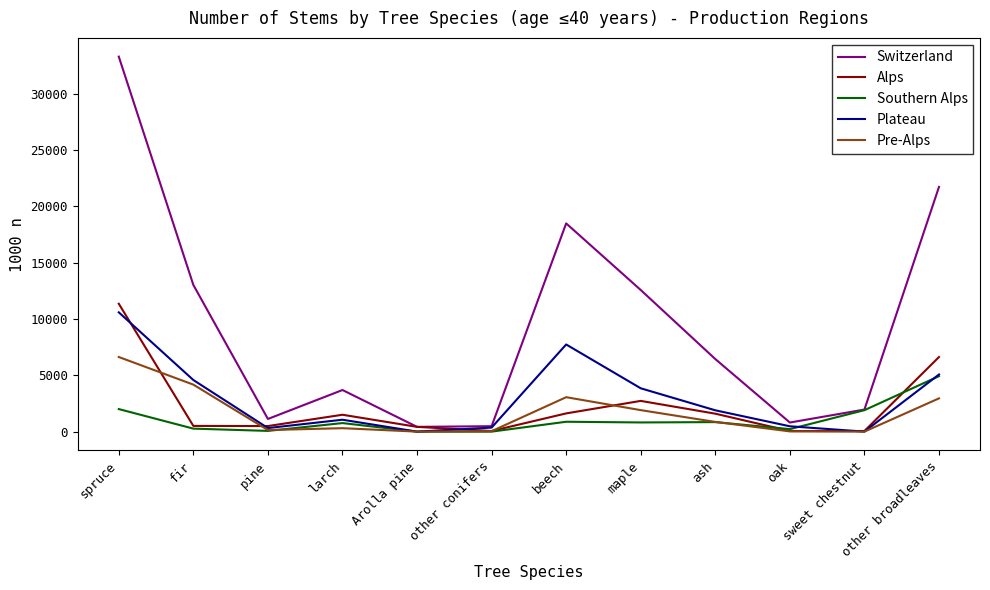

What is the maximum value shown in the chart?

33303